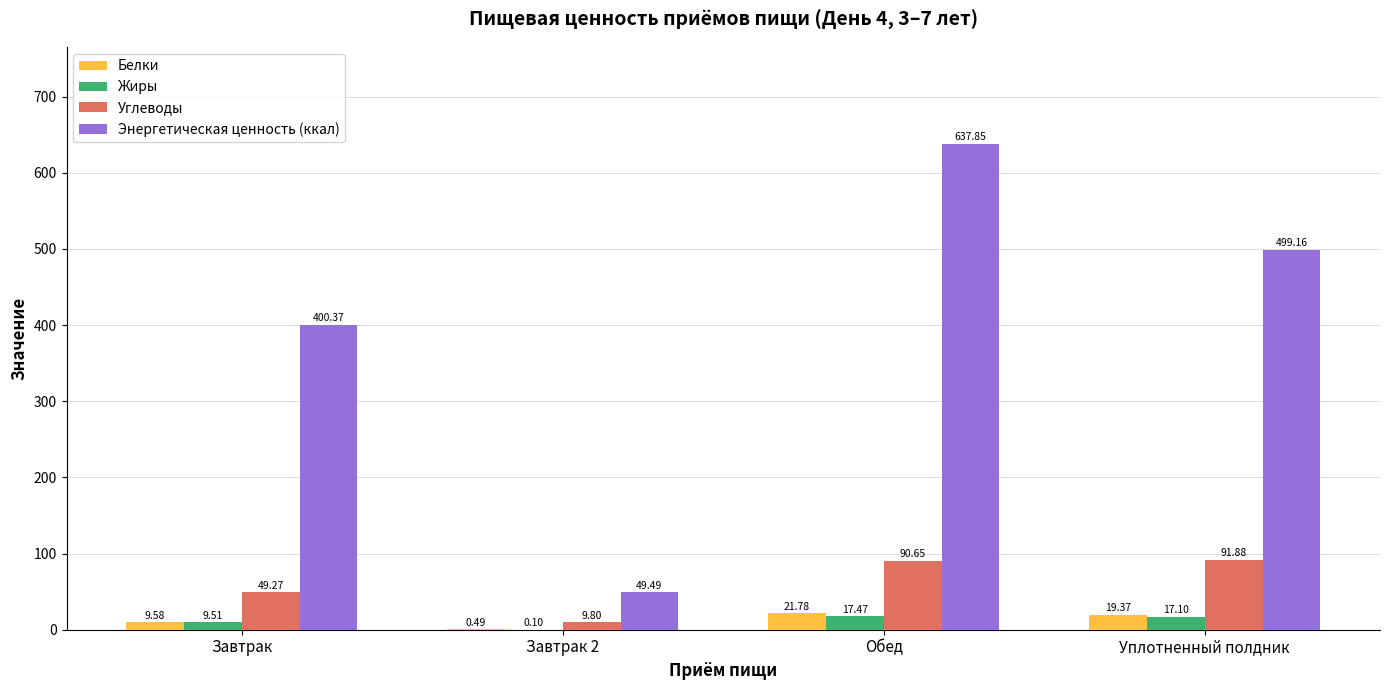

Where does the Энергетическая ценность (ккал) series first go above 499?

Обед